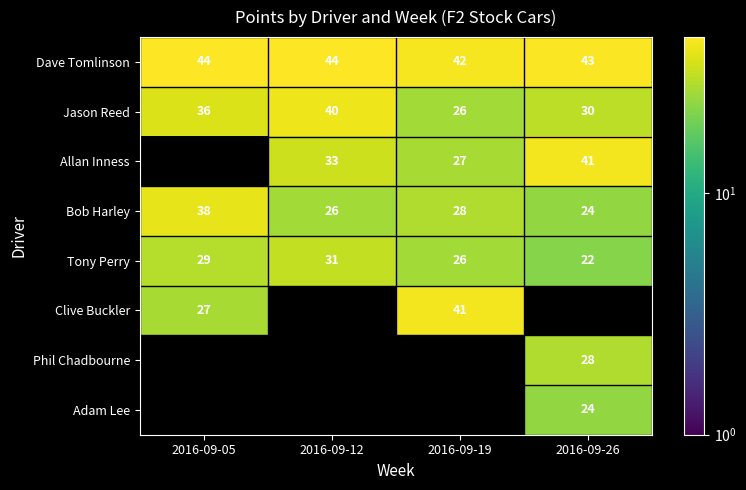

The value of Dave Tomlinson at 2016-09-12 is 71. True or false?

False